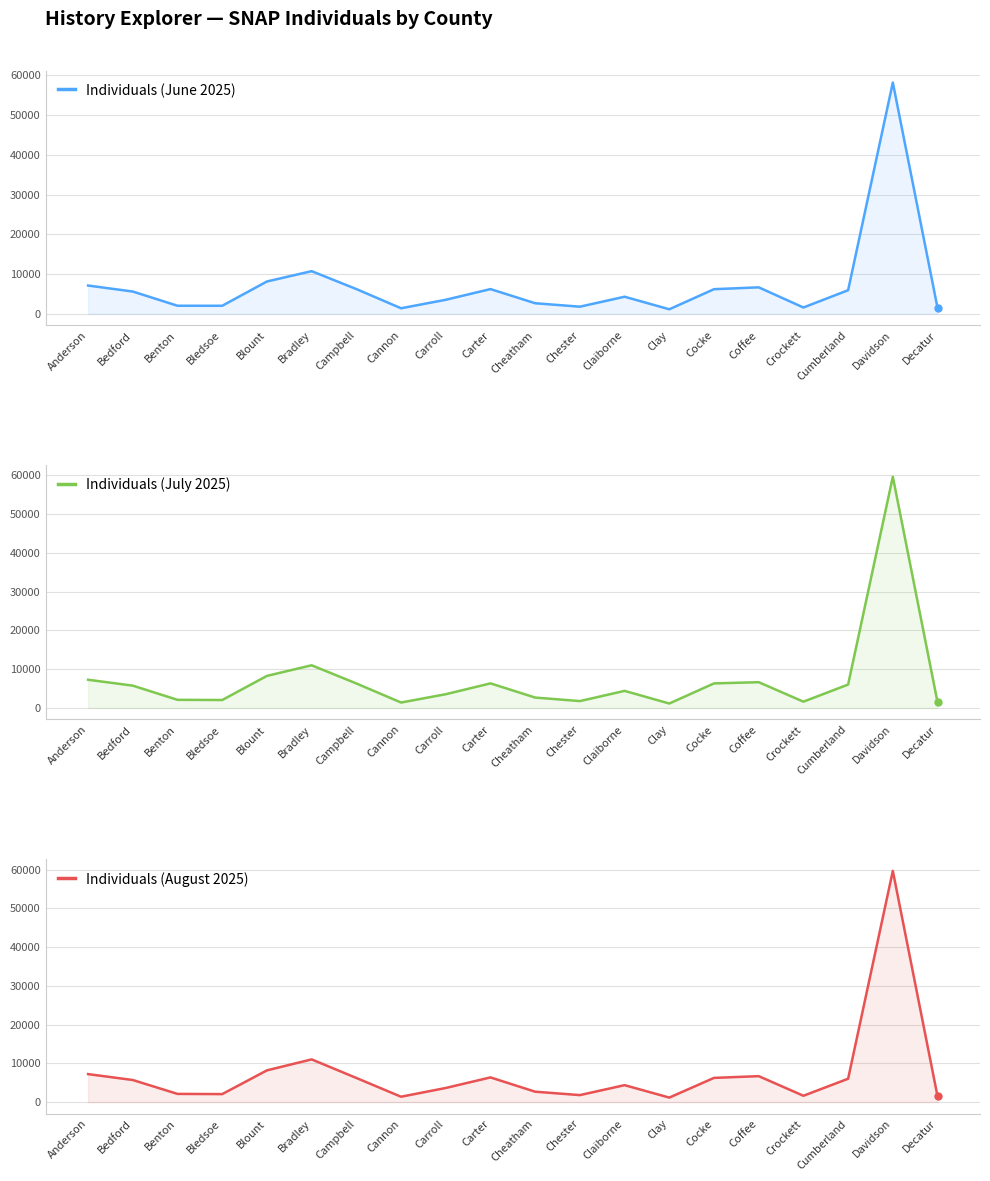

Which series ends up on top after the final intersection of Individuals (August 2025) and Individuals (July 2025)?

Individuals (August 2025)